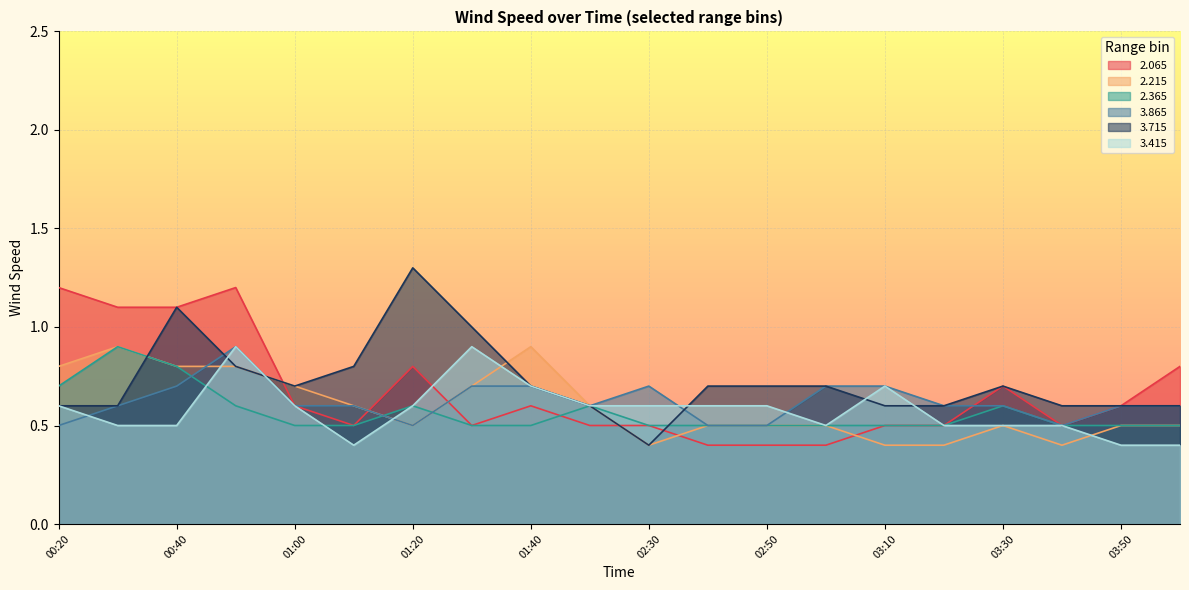

Does the chart display data point markers on the line(s)?

No